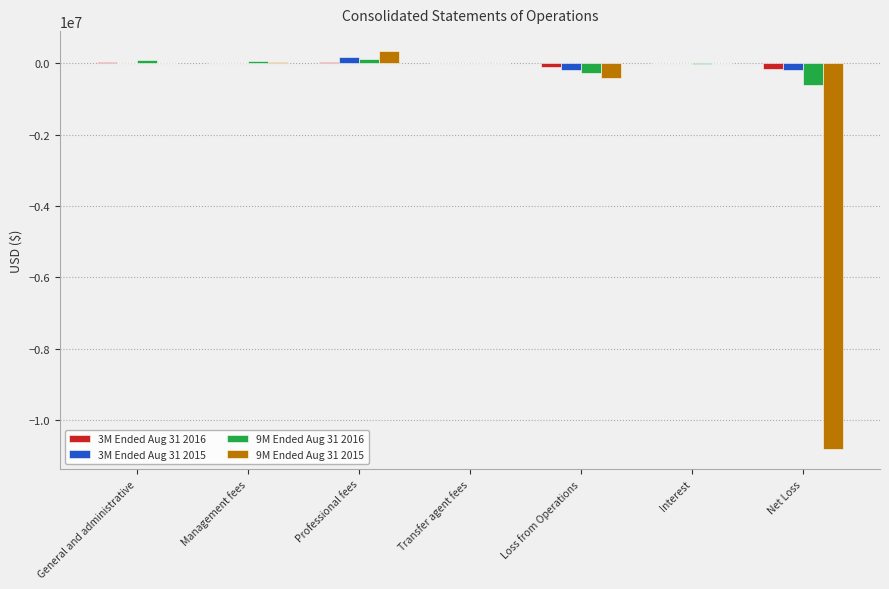

What is the maximum value for 9M Ended Aug 31 2016?

120288